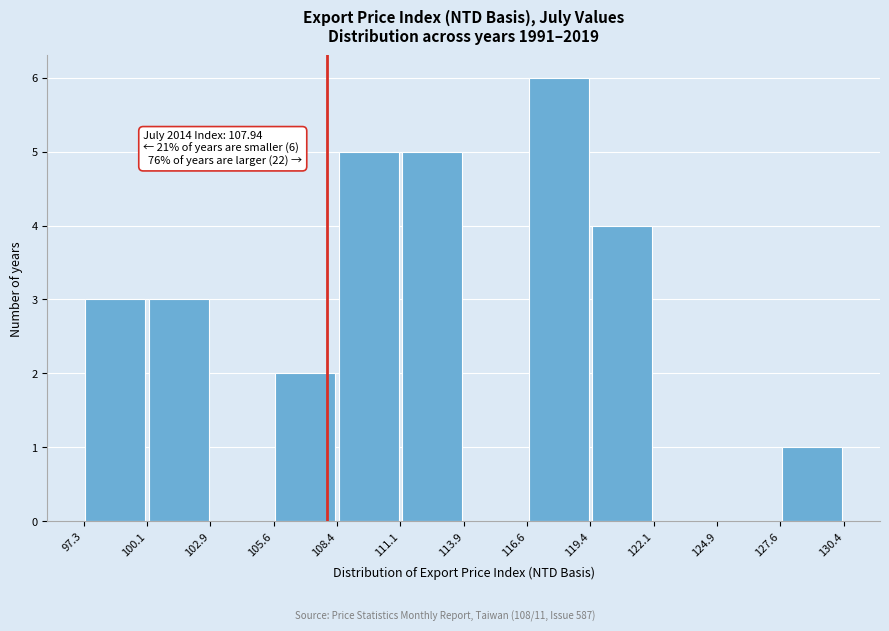

Which range on the x-axis has the tallest bar?

116.6 to 119.4